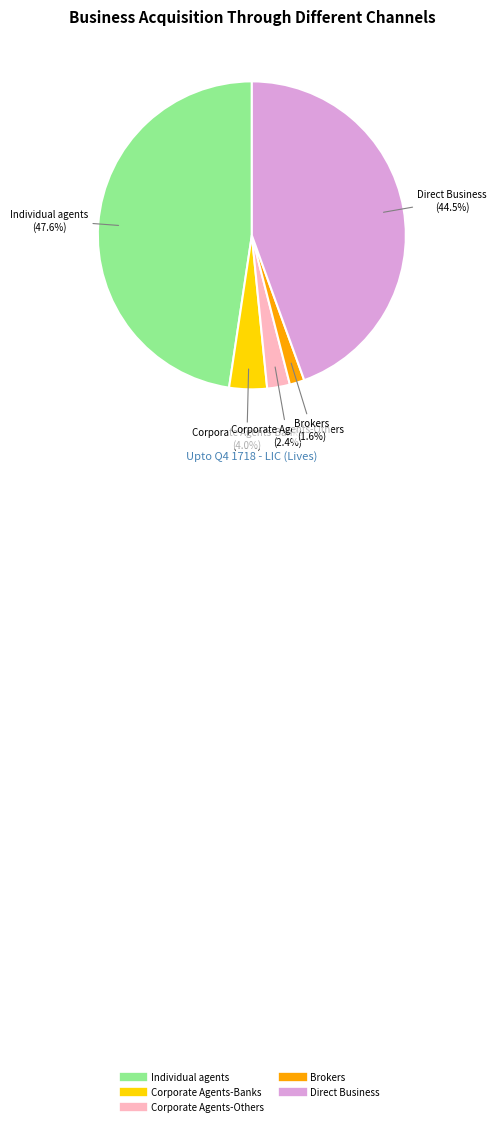

Is there a majority slice in this chart?

No